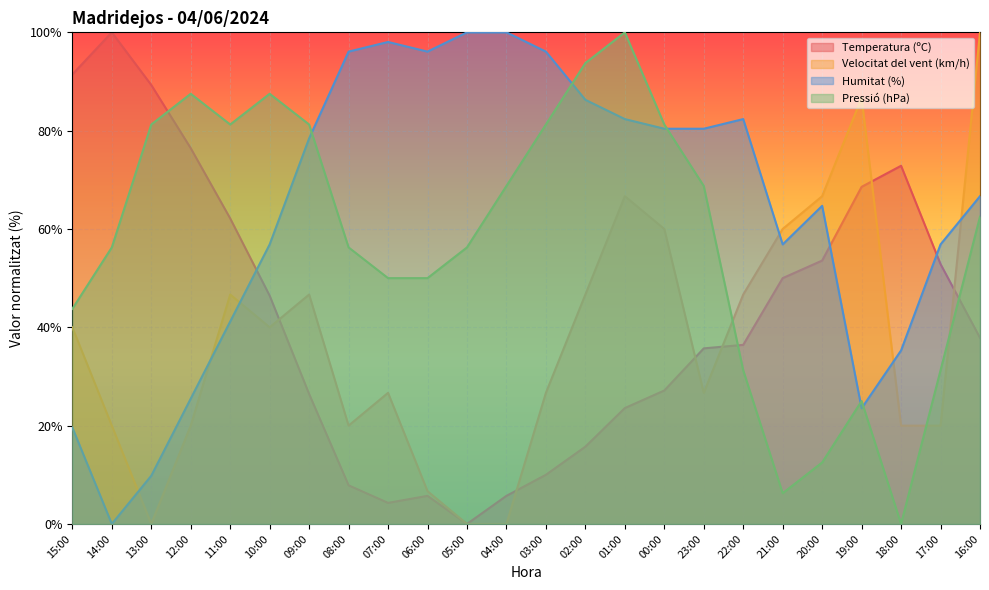

Is it true that Velocitat del vent (km/h) equals 62.8 at 15:00?

False